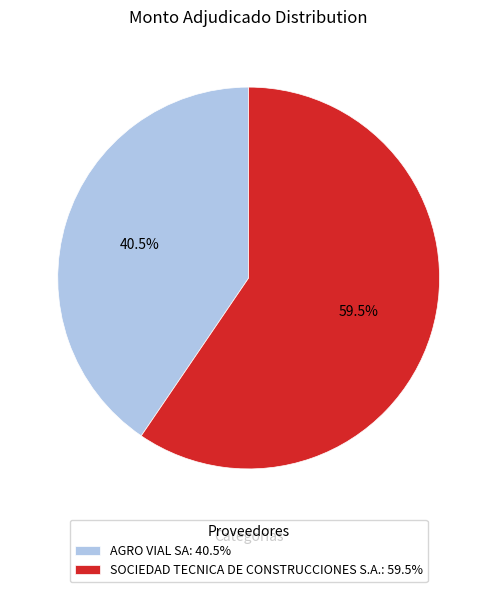

To the nearest percent, what is the difference between the largest and smallest slice percentages?

19%